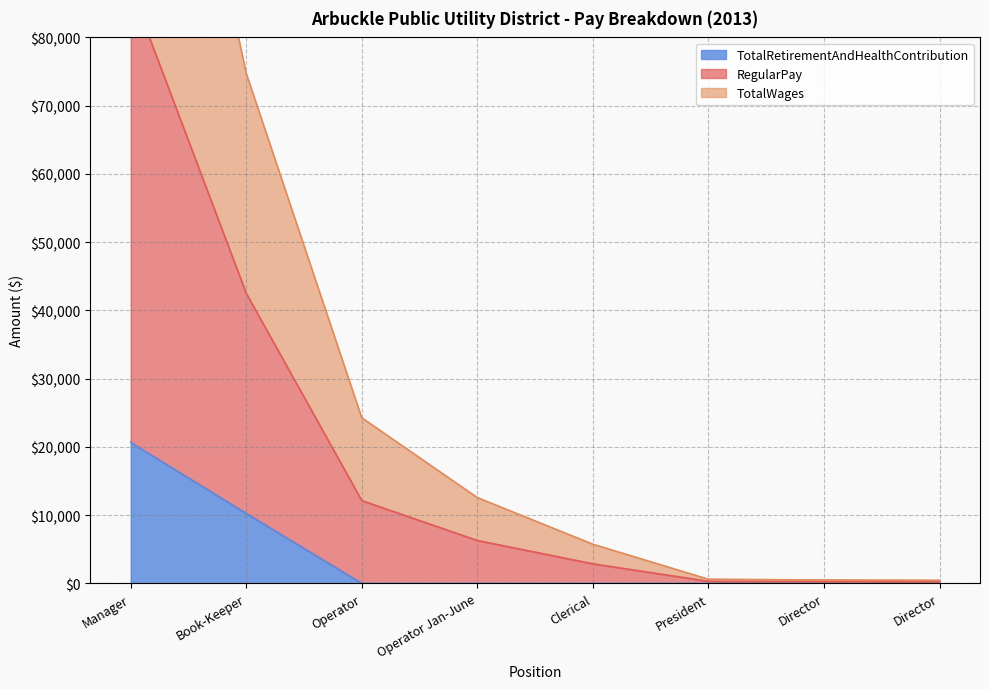

List the labels in order of TotalWages value, largest first.

Manager, Book-Keeper, Operator, Operator Jan-June, Clerical, President, Director, Director